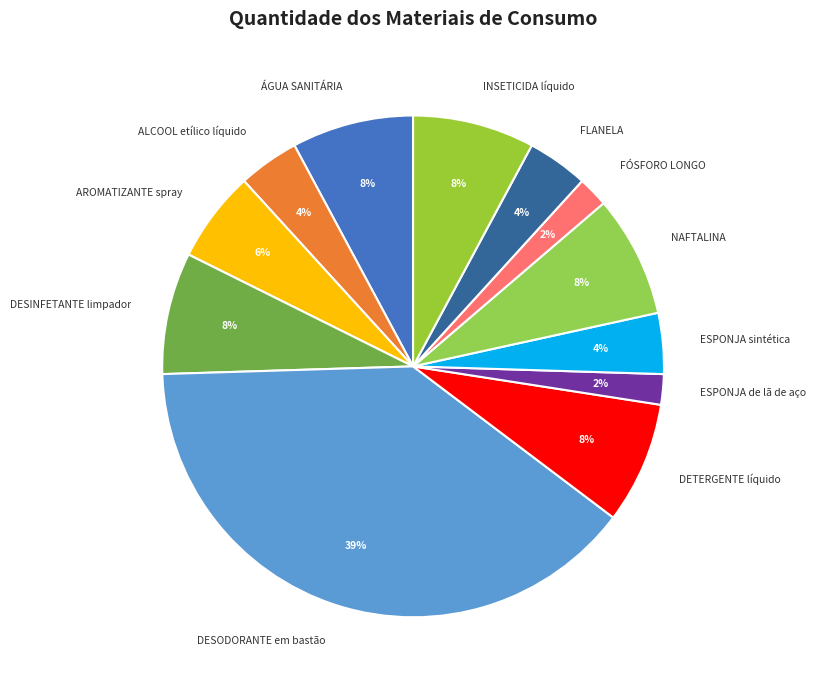

Is DESODORANTE em bastão the majority of the pie?

No